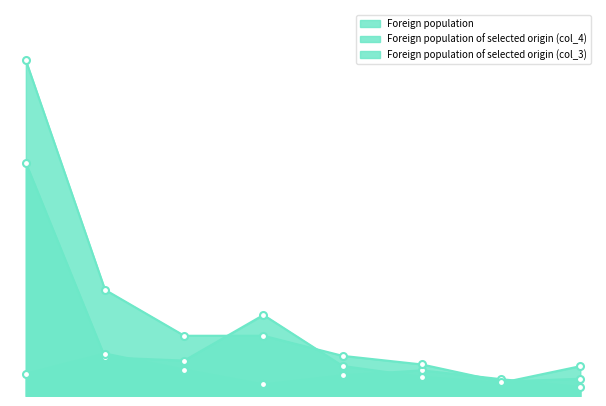

At how many categories does at least one series exceed 915?

3